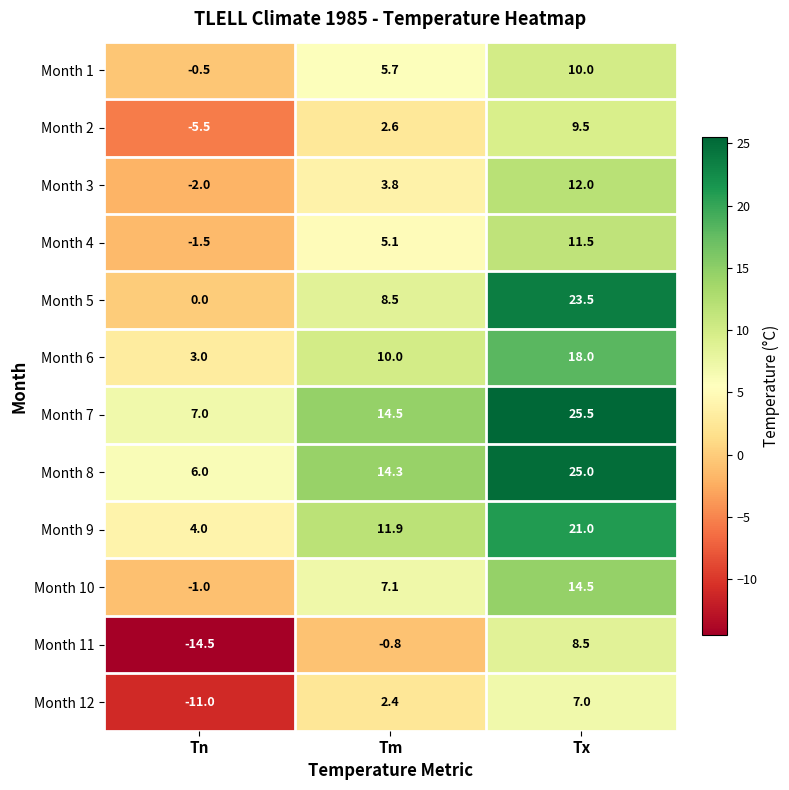

True or false: Month 3 has a value of -2.0 at Tn.

True